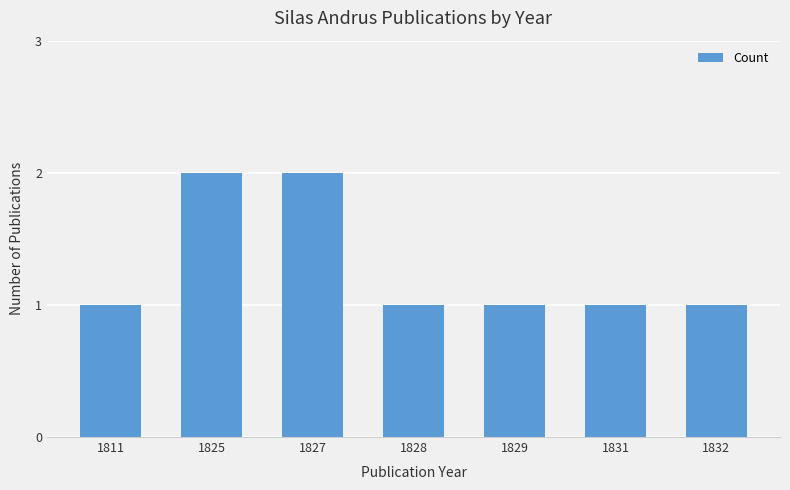

What is the change in value from 1825 to 1832?

-1